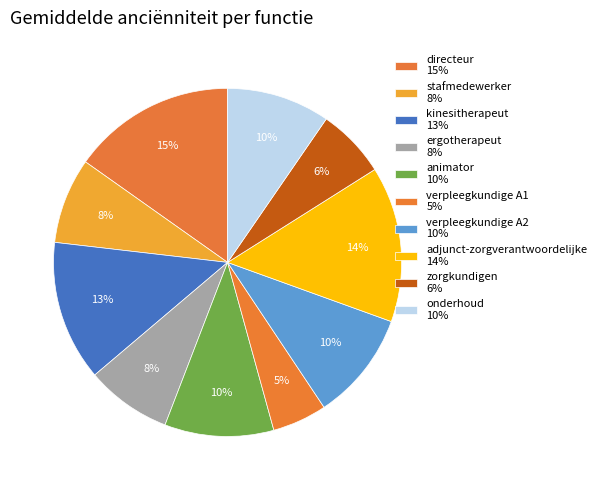

What portion of the pie excludes onderhoud?

90.4%